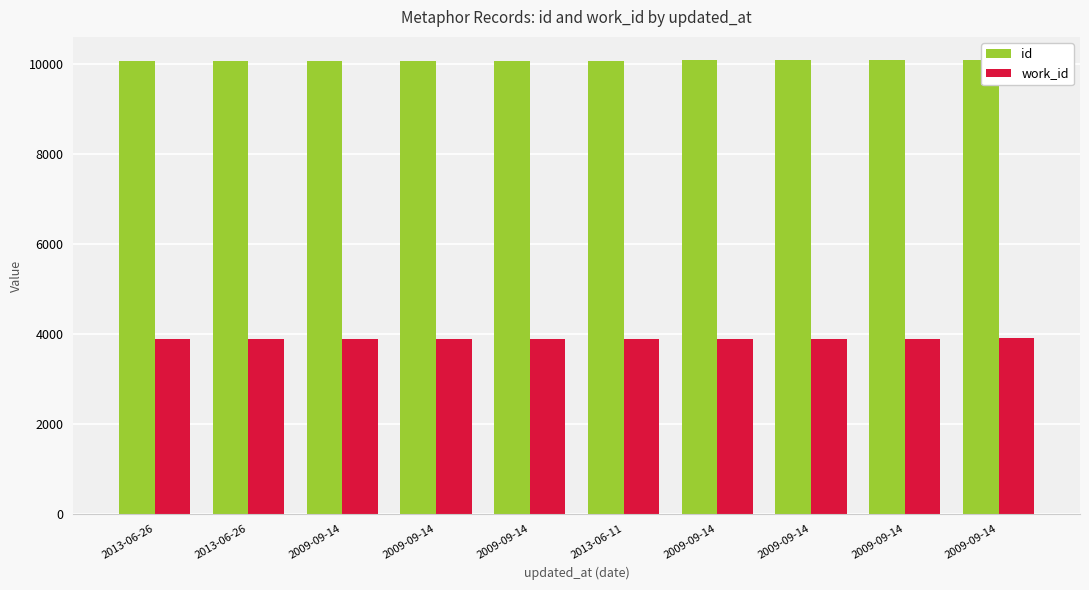

What are all the series names shown in the legend?

id, work_id